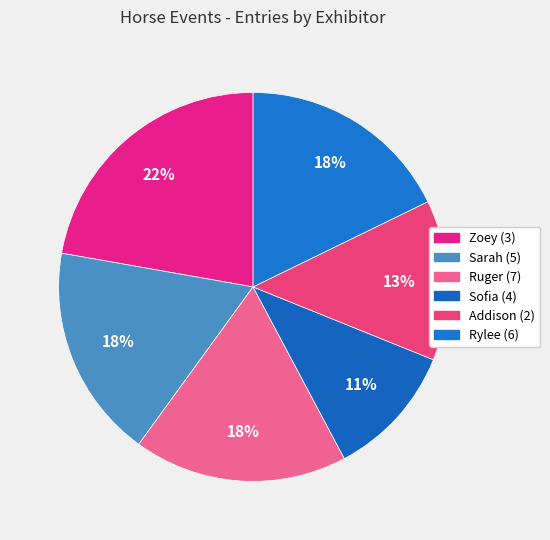

How many slices are in this pie chart?

6